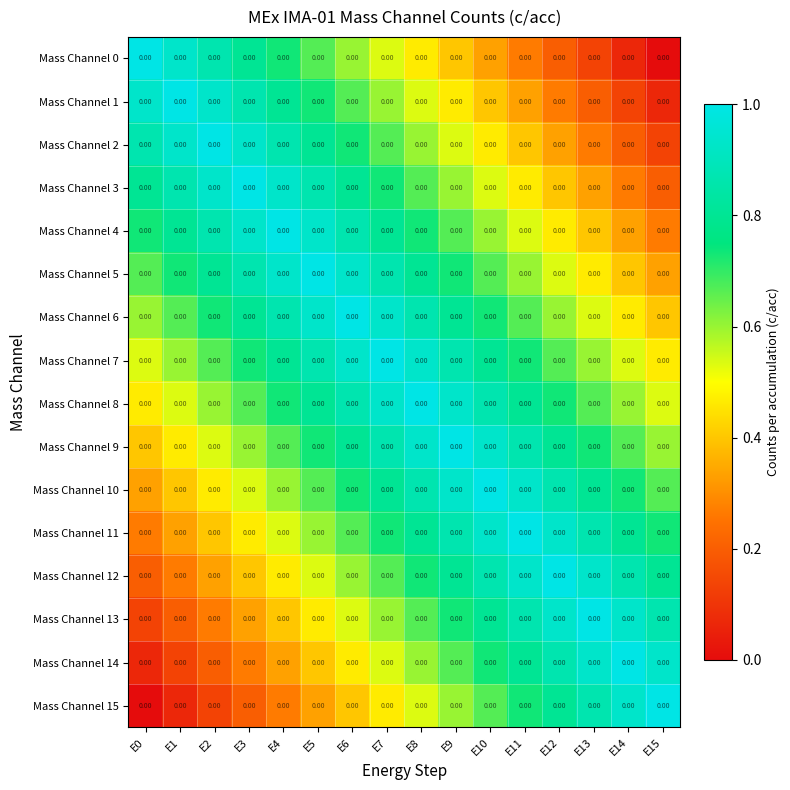

What is the average value of the Mass Channel 12 series?

0.6